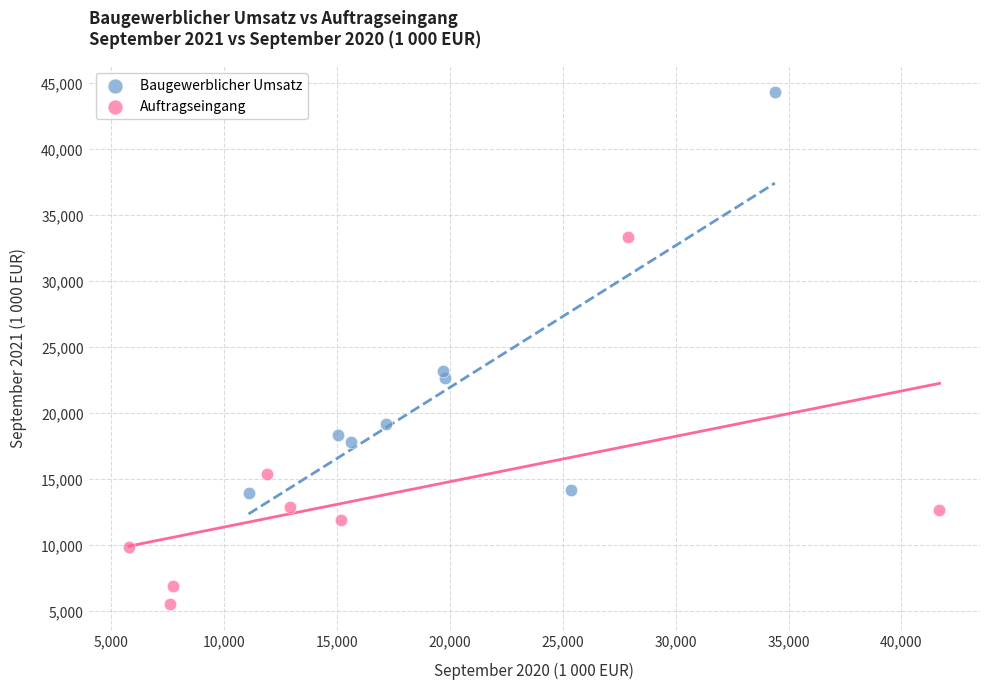

Which series reaches the maximum Y coordinate?

Baugewerblicher Umsatz